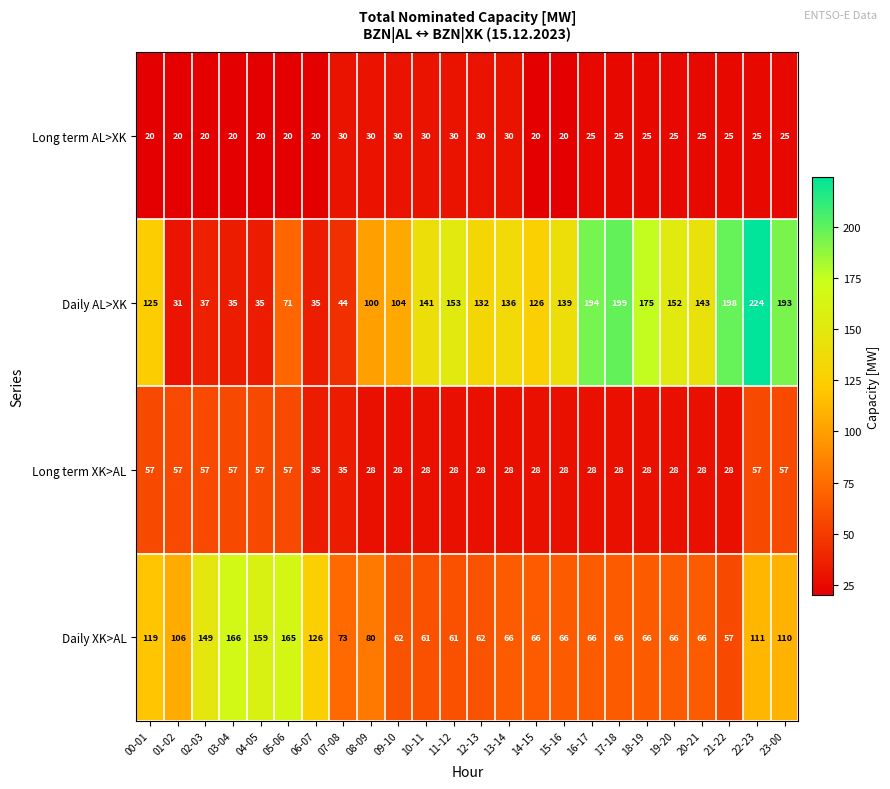

What is the maximum value shown in the chart?

224